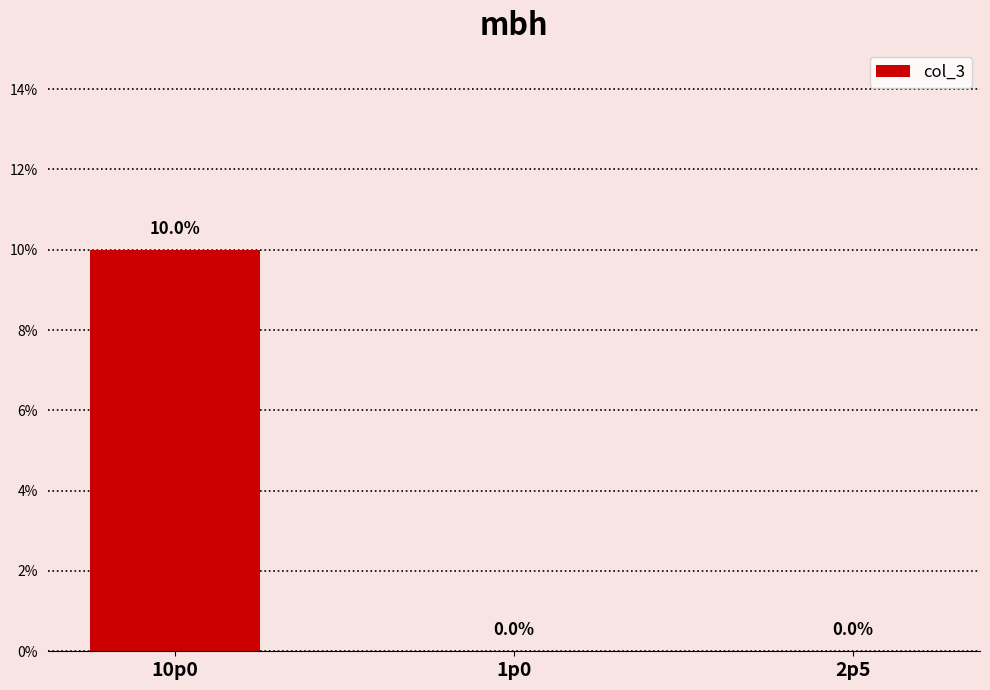

Is it true that the value at 2p5 is 0.0?

True